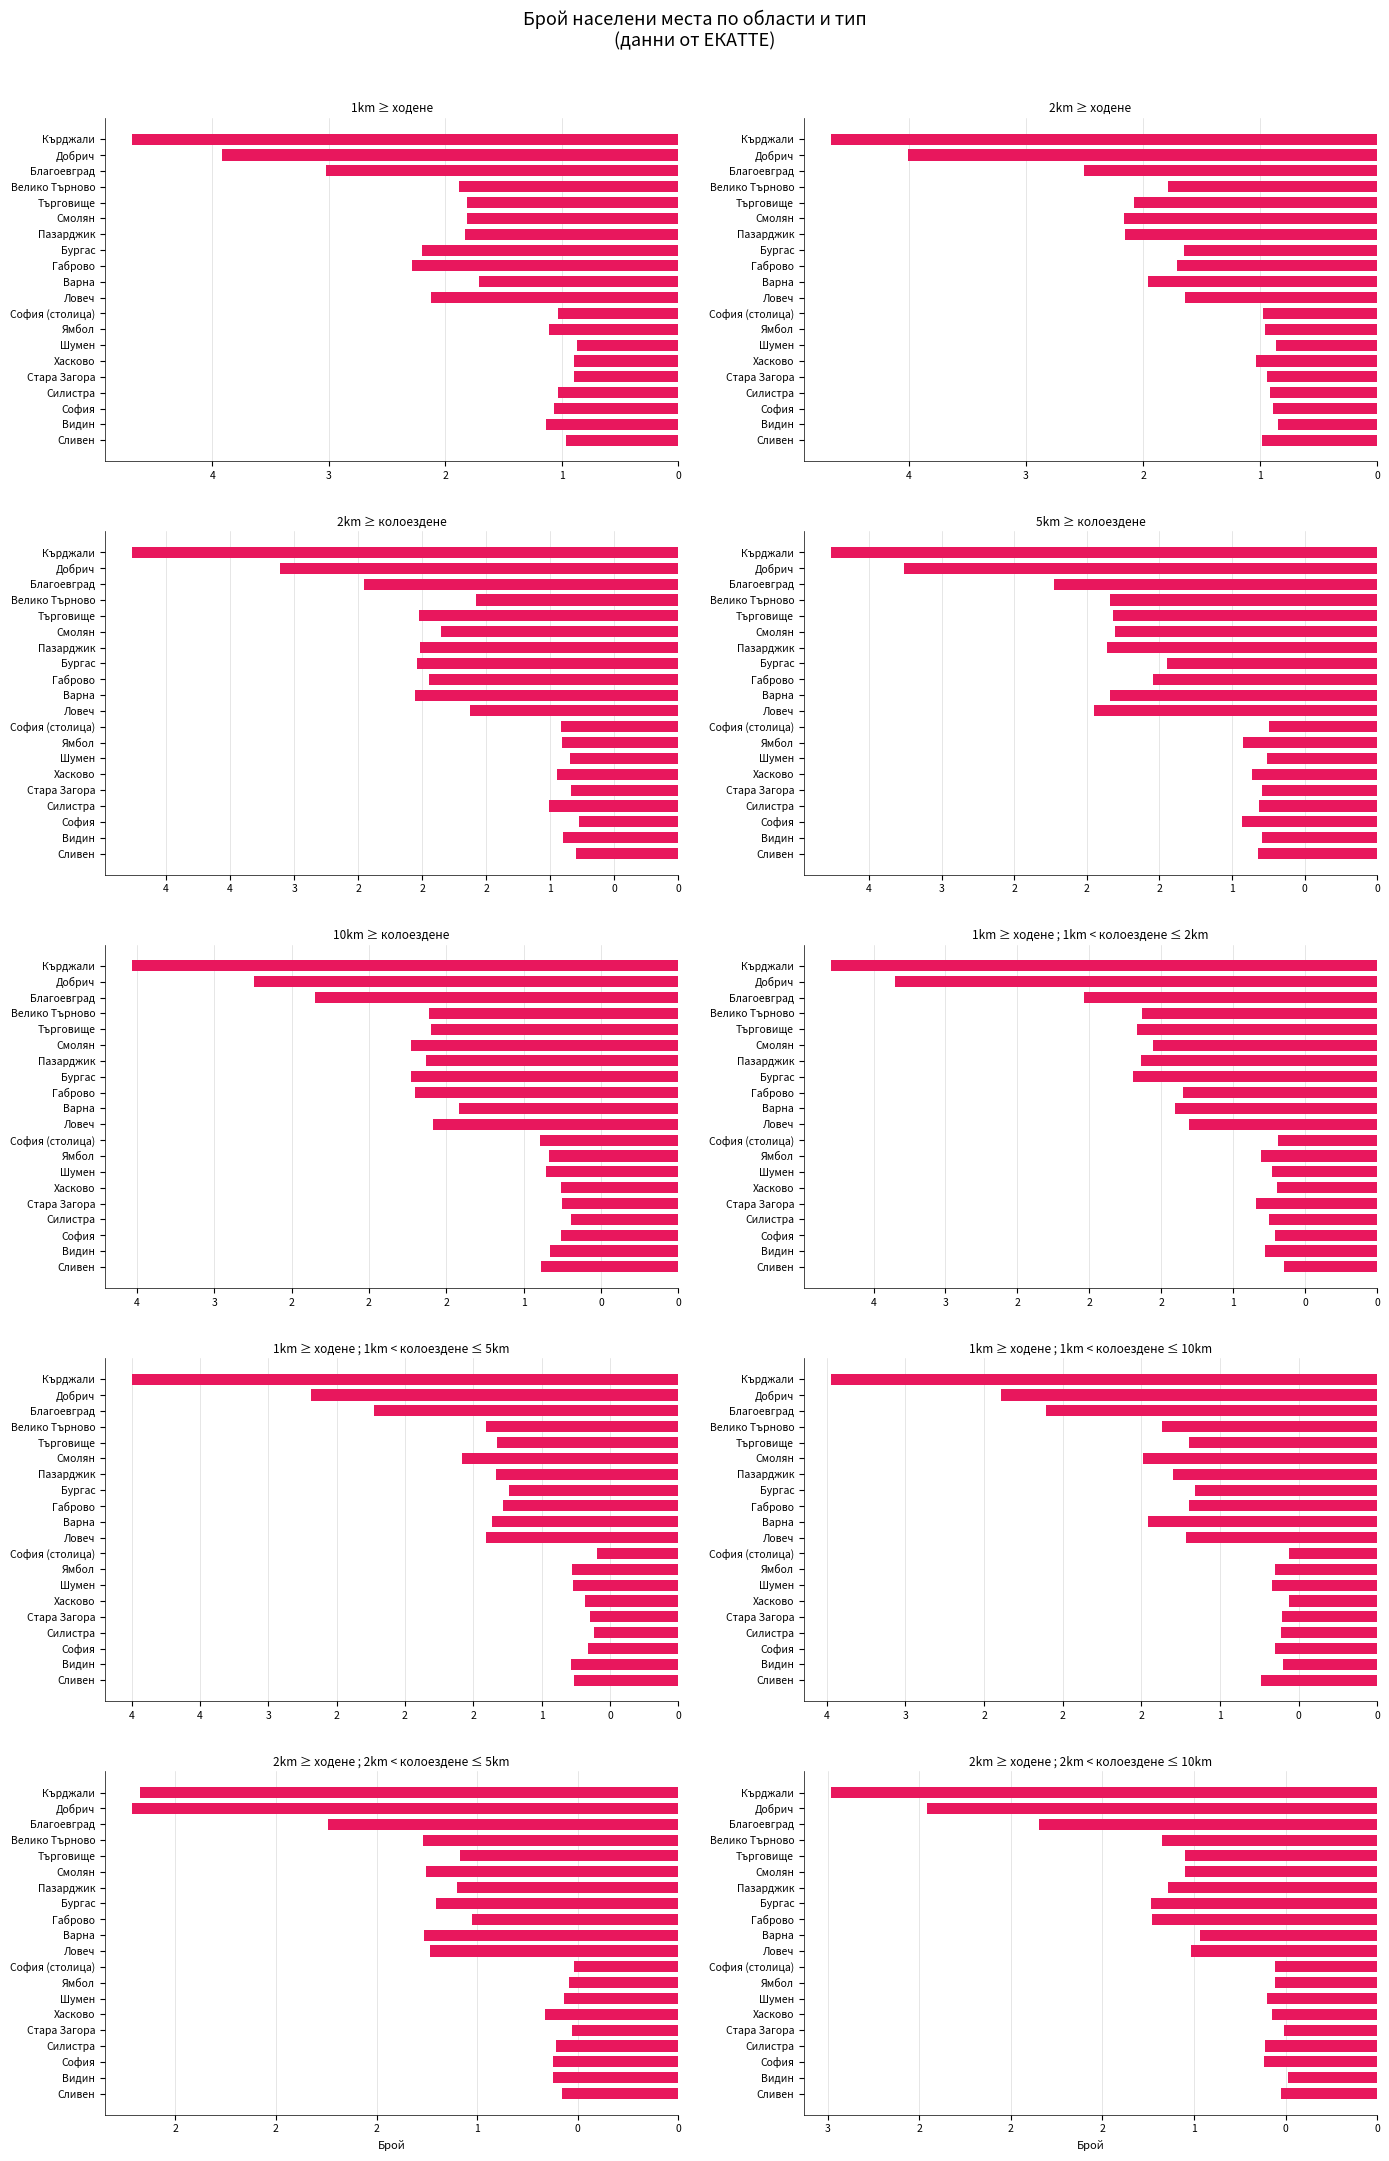

How many distinct data groups are displayed?

1